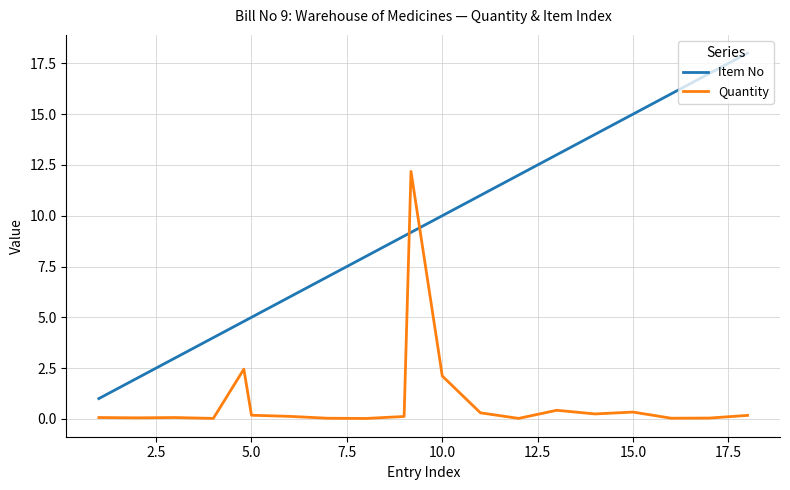

Rank the series by their maximum value, from highest to lowest.

Item No, Quantity